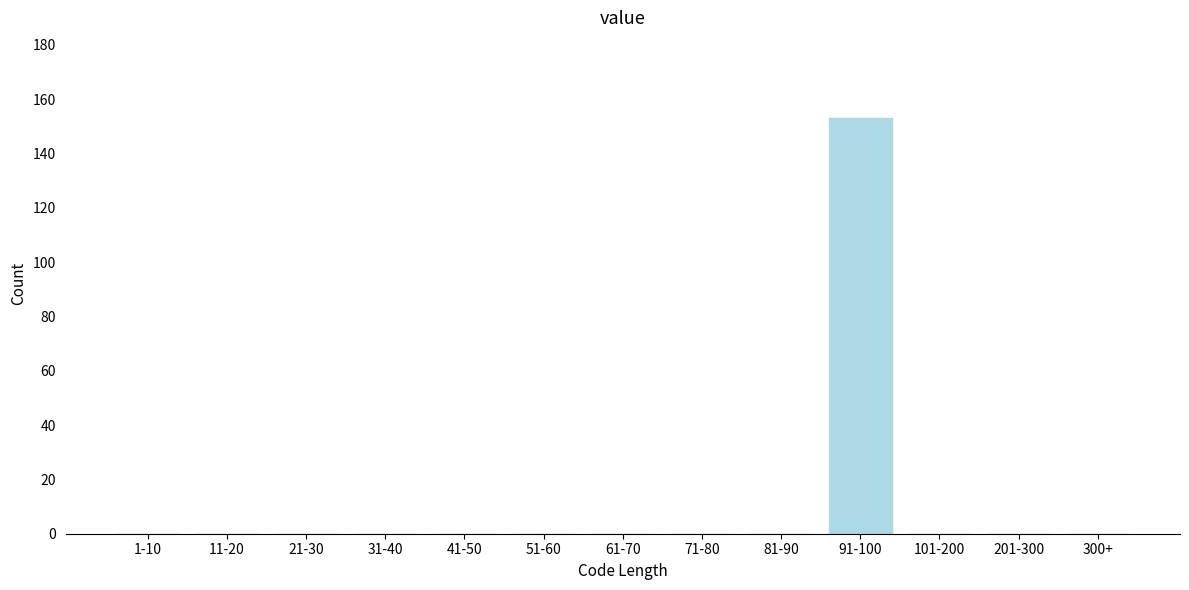

Reading left to right, what are all the values shown in this chart?

1-10=0	11-20=0	21-30=0	31-40=0	41-50=0	51-60=0	61-70=0	71-80=0	81-90=0	91-100=153	101-200=0	201-300=0	300+=0